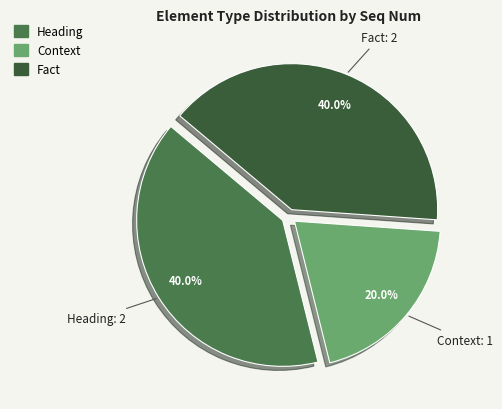

Combined, do Context and Heading account for over 50%?

Yes